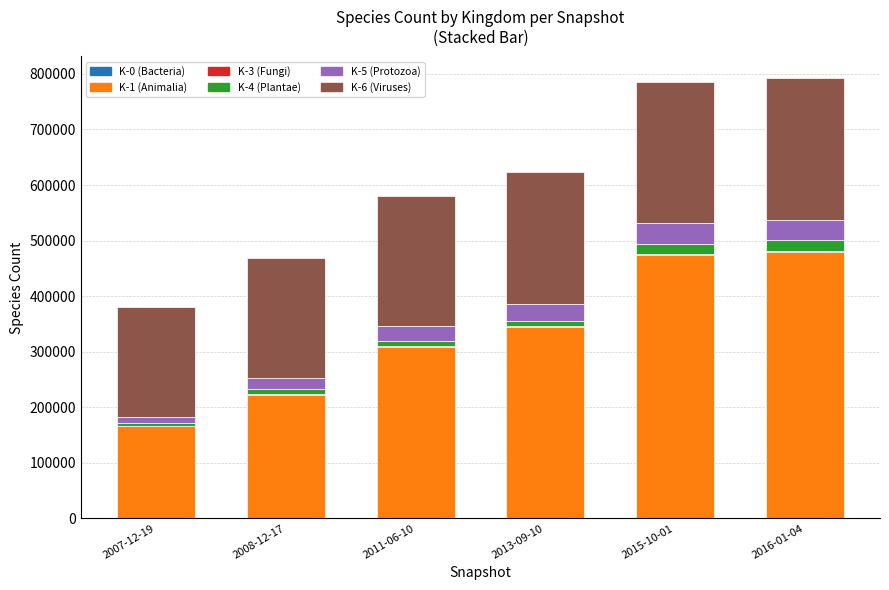

What position from the right is 2015-10-01?

2